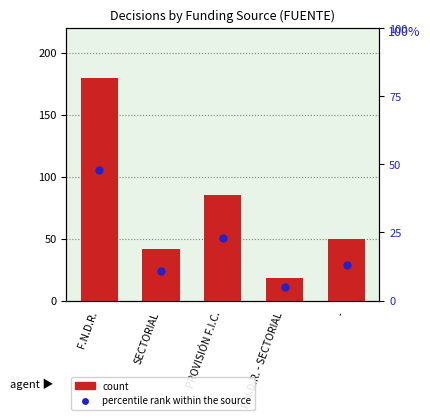

Which series has the largest total across all categories?

count